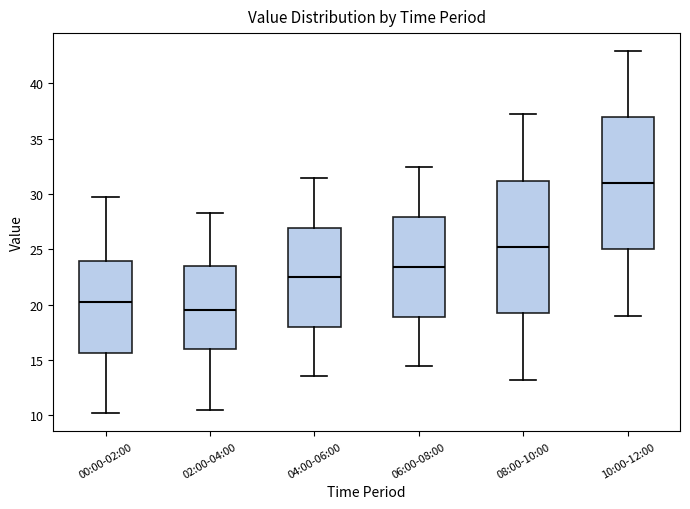

Which box has the lowest median line?

02:00-04:00